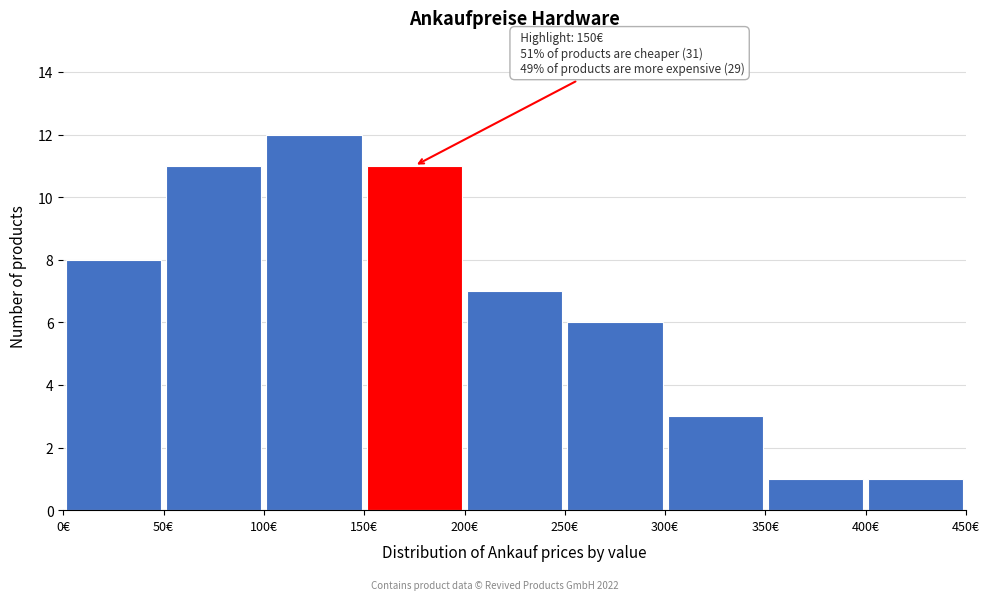

Which range on the x-axis has the tallest bar?

100 to 150